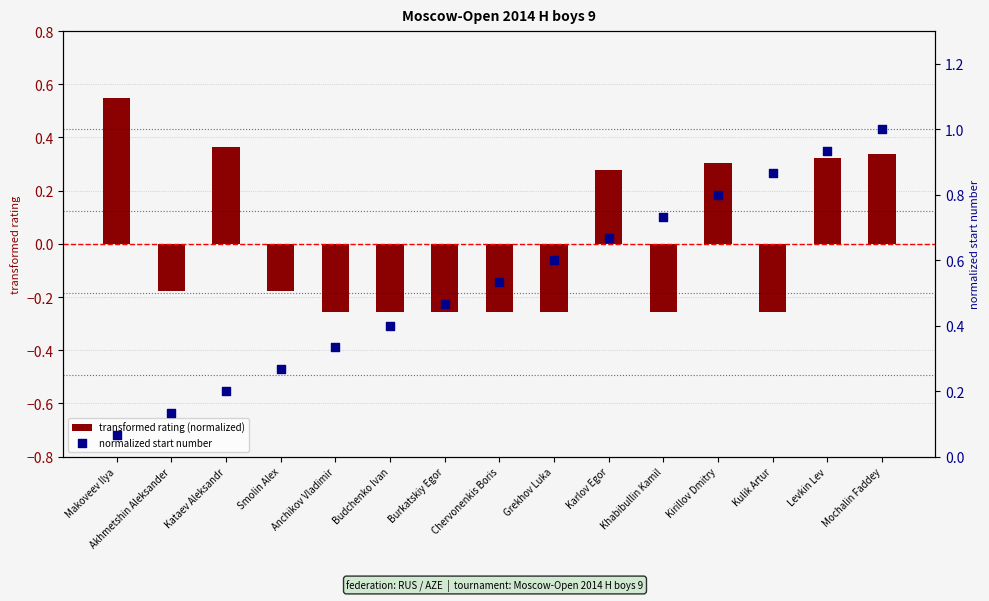

Which series has the widest spread of Y values?

normalized start number